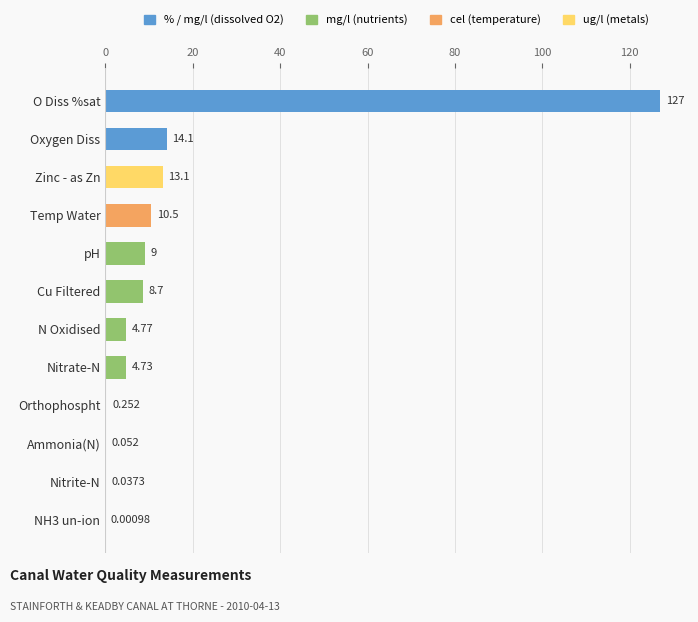

At which label is the value closest to 63?

Oxygen Diss